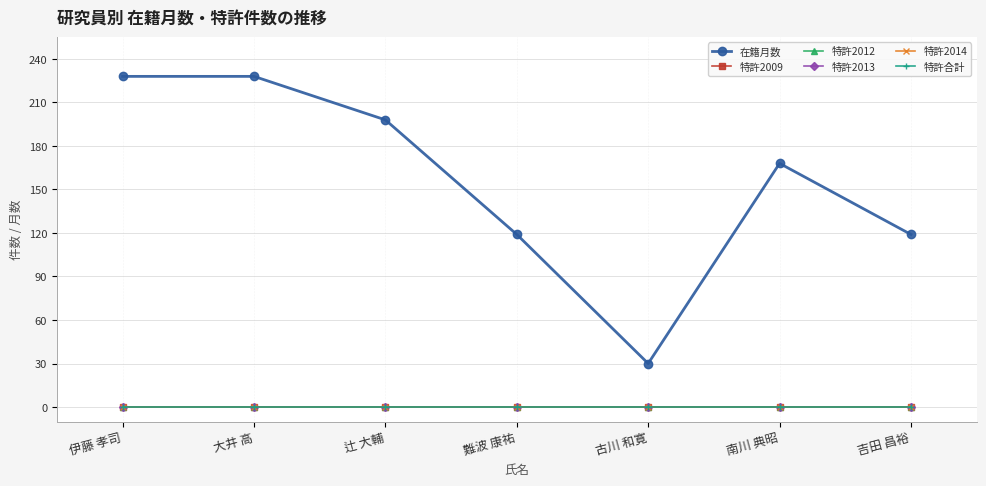

Is this an area chart (filled region under the line)?

No